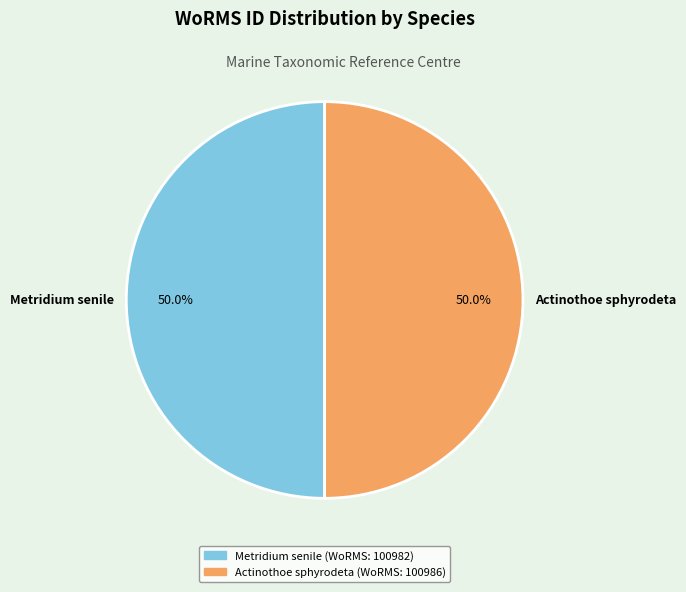

Approximately how many times larger is the value at Actinothoe sphyrodeta compared to Metridium senile?

1.0